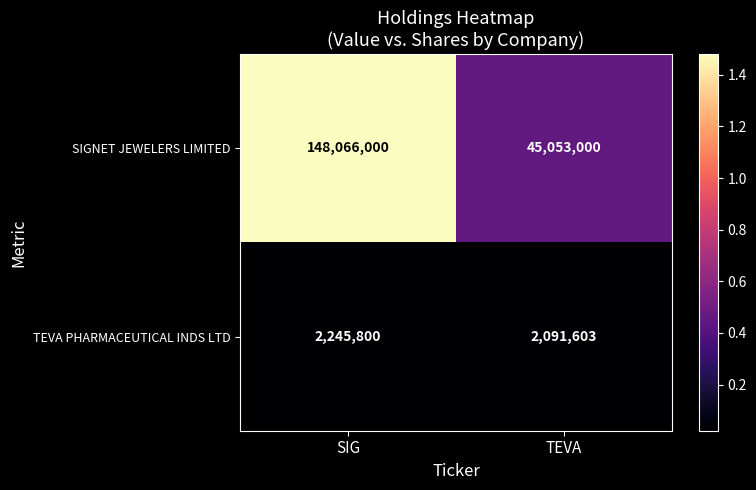

How many series are shown in this chart?

2